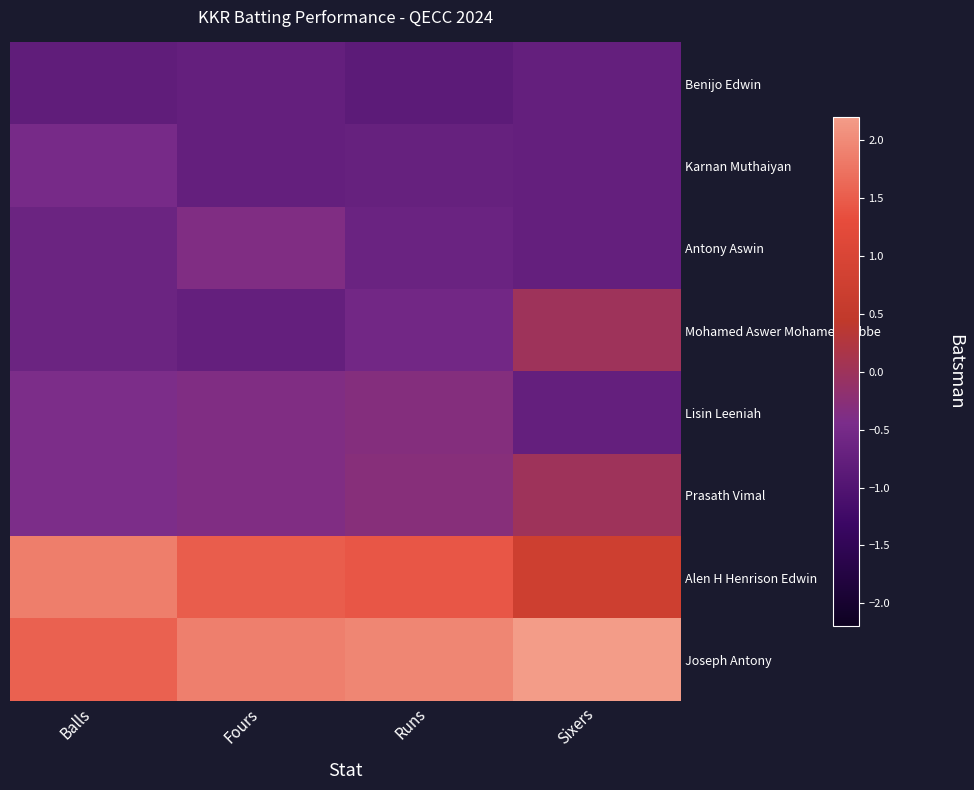

At which category does the chart reach its peak across all series?

Sixers